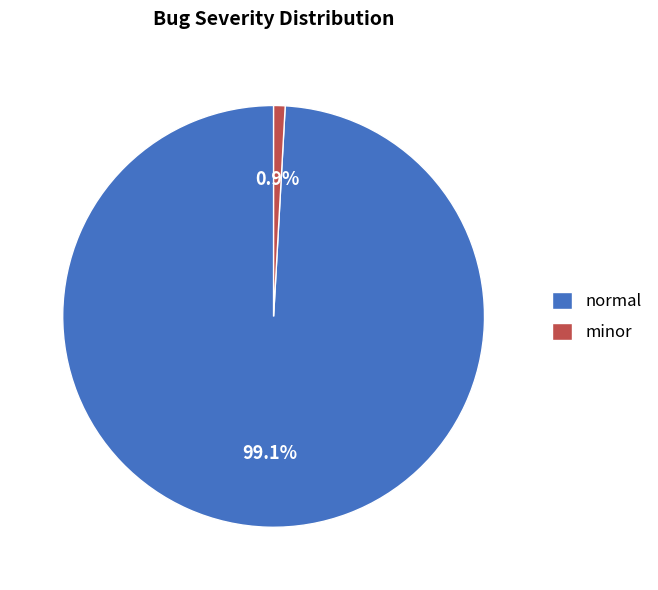

Is it true that normal is 99% of the pie?

True